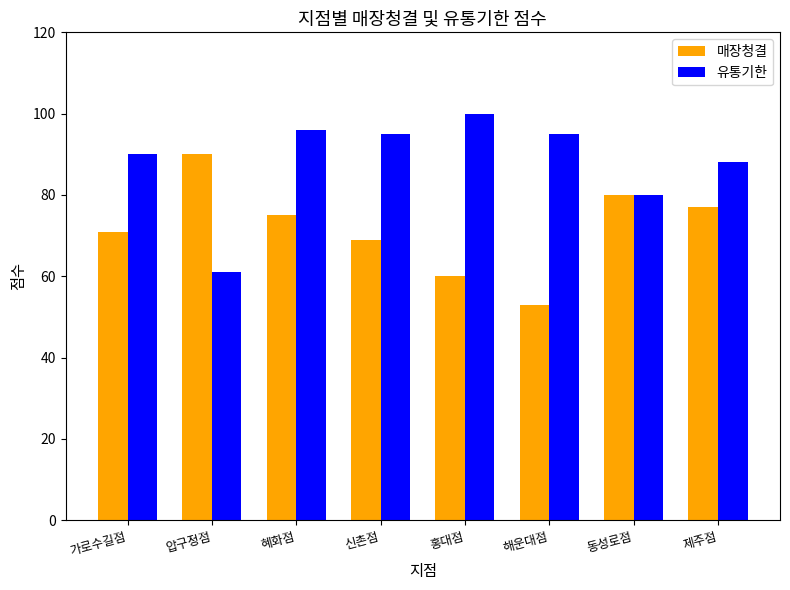

Read the 유통기한 value at 홍대점.

100